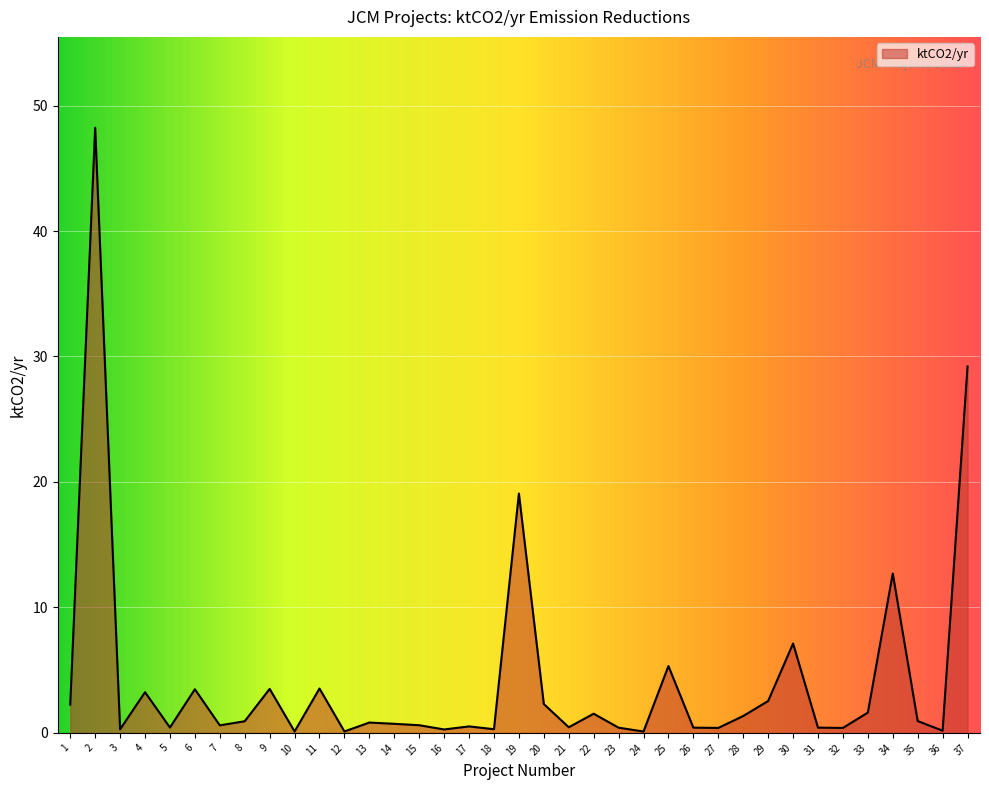

What is the difference between the maximum and minimum values?

48.1